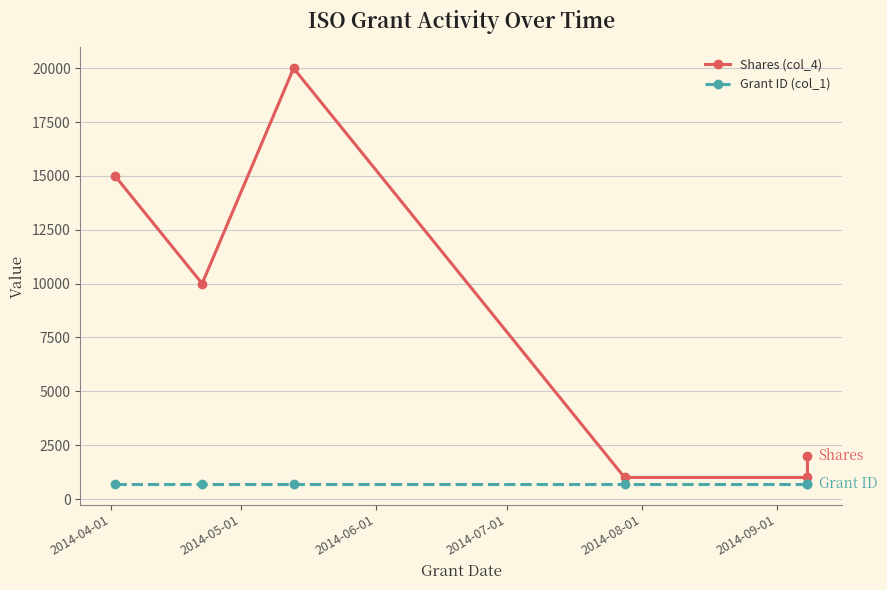

How many interior local valleys does the Shares (col_4) series have?

1